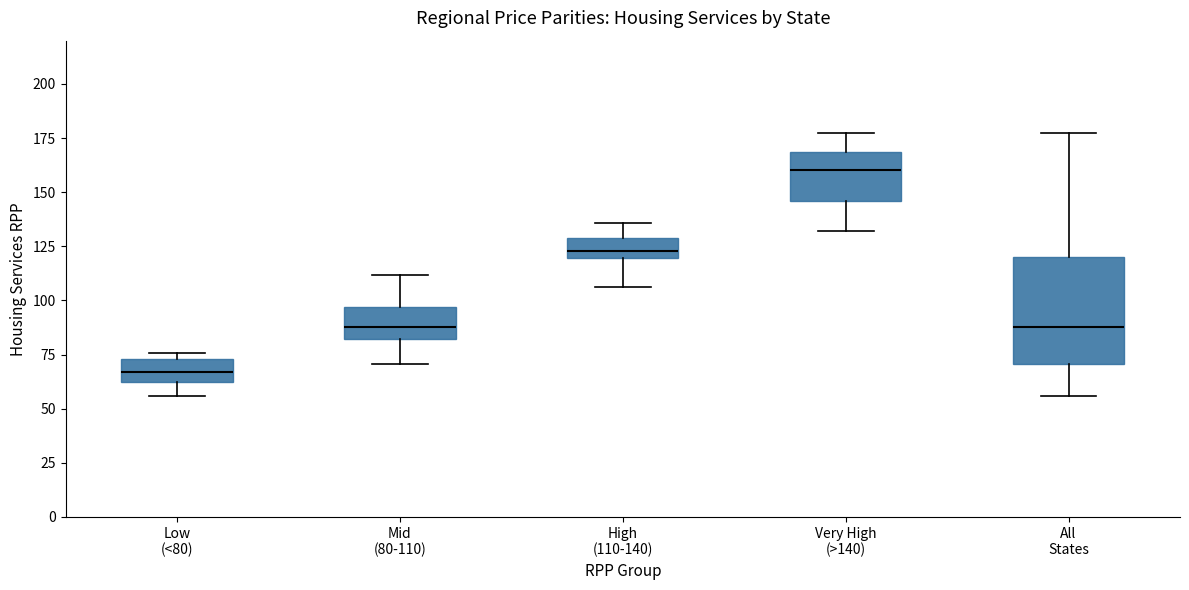

Comparing the boxes themselves (not the whiskers), which one is the tallest?

All States